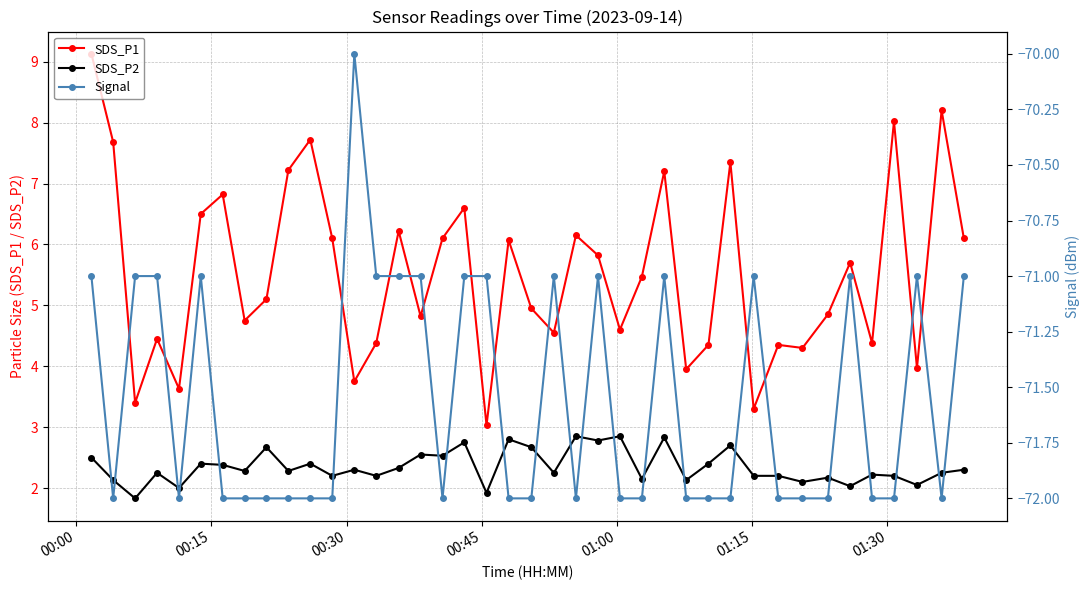

True or false: SDS_P2 has more than 2 points higher than both neighbors.

True